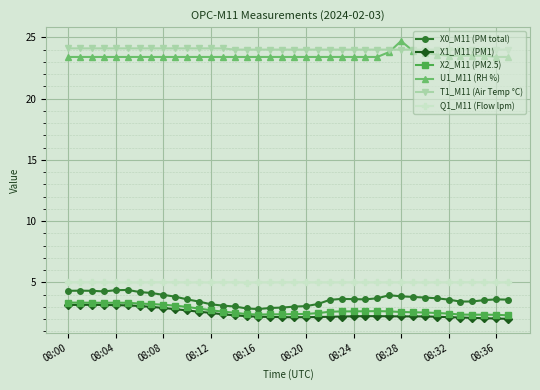

True or false: X2_M11 (PM2.5) and Q1_M11 (Flow lpm) intersect in this chart.

False